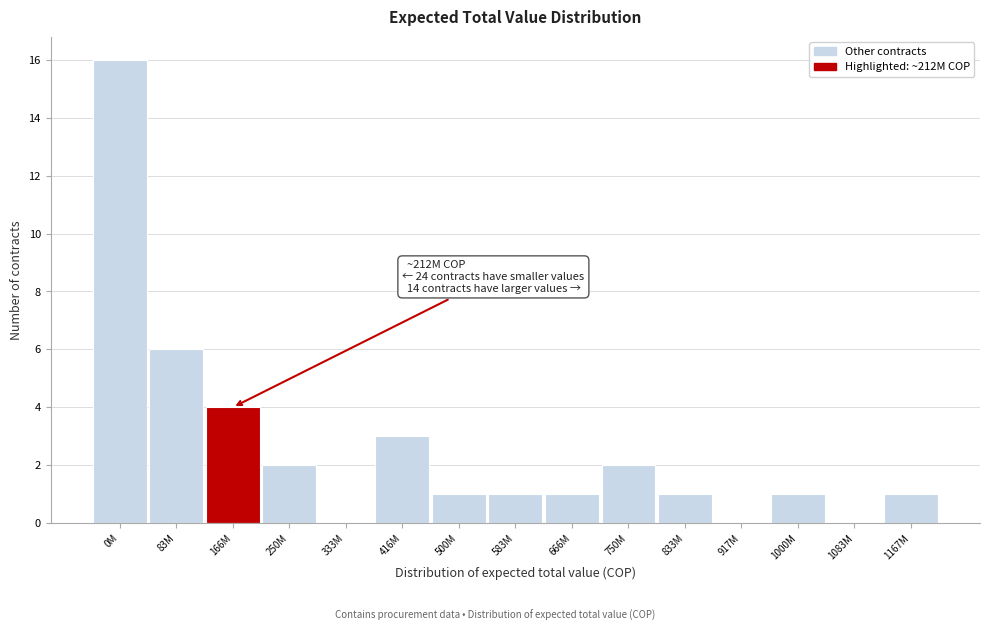

Reading left to right, transcribe all the data shown in this chart.

0M=16	83M=6	166M=4	250M=2	333M=0	416M=3	500M=1	583M=1	666M=1	750M=2	833M=1	917M=0	1000M=1	1083M=0	1167M=1